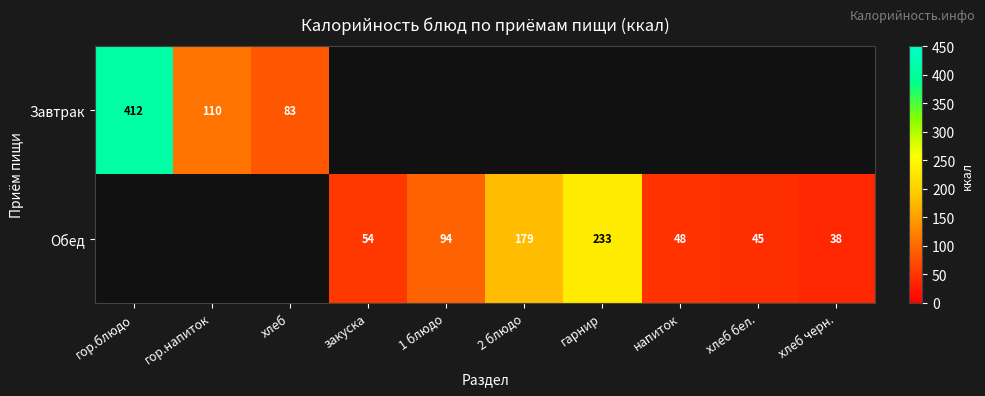

True or false: Обед has a value of 54 at закуска.

True